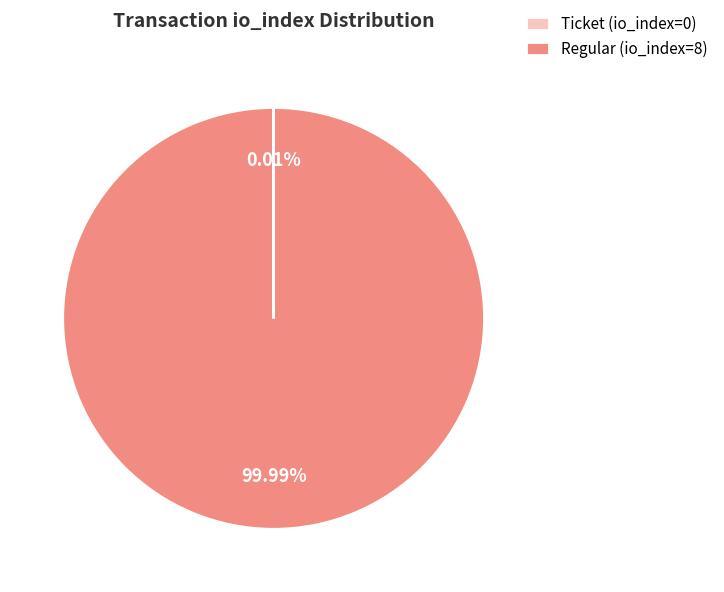

Which slice represents more than half of the pie?

Regular (io_index=8)